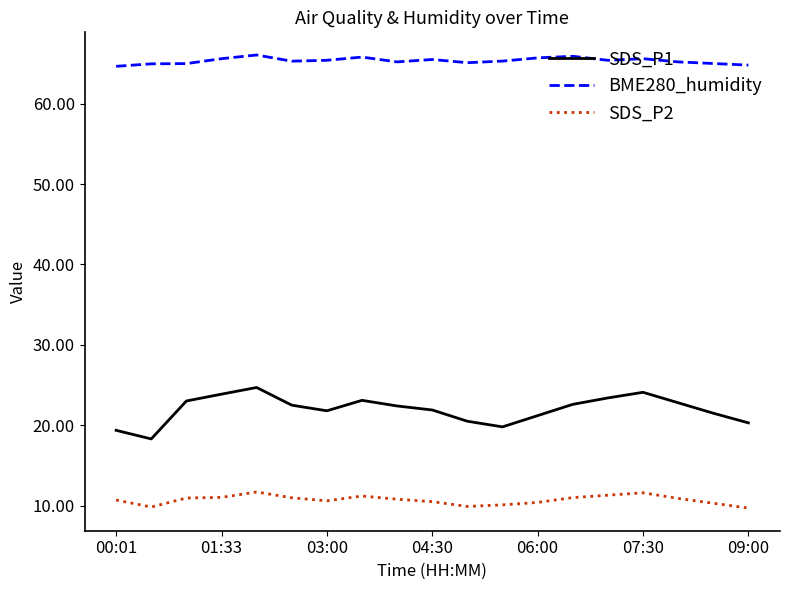

True or false: SDS_P1 has more than 2 points higher than both neighbors.

True